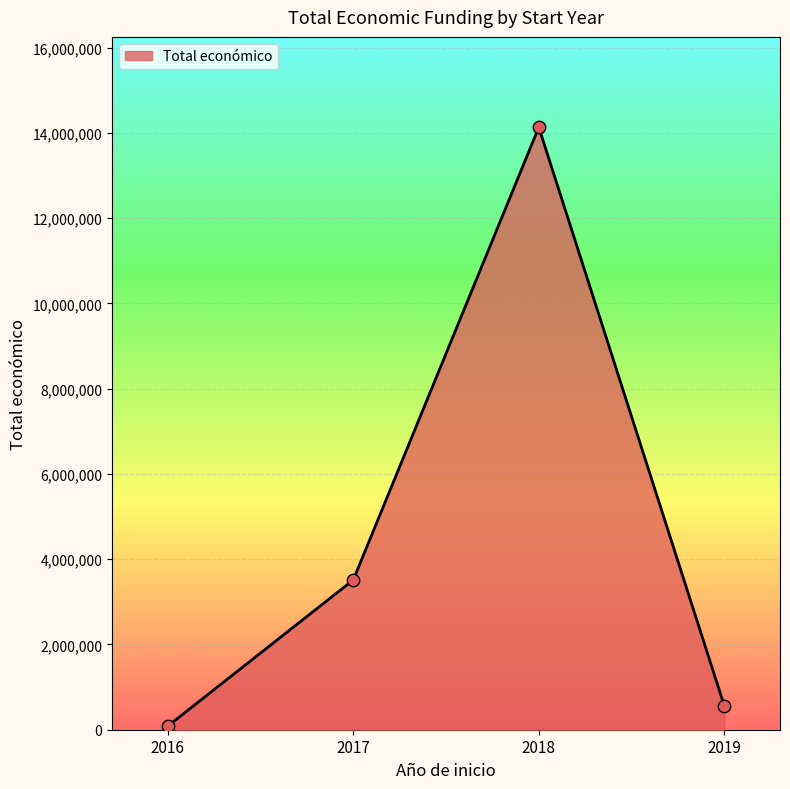

Which has a higher value, 2018 or 2016?

2018